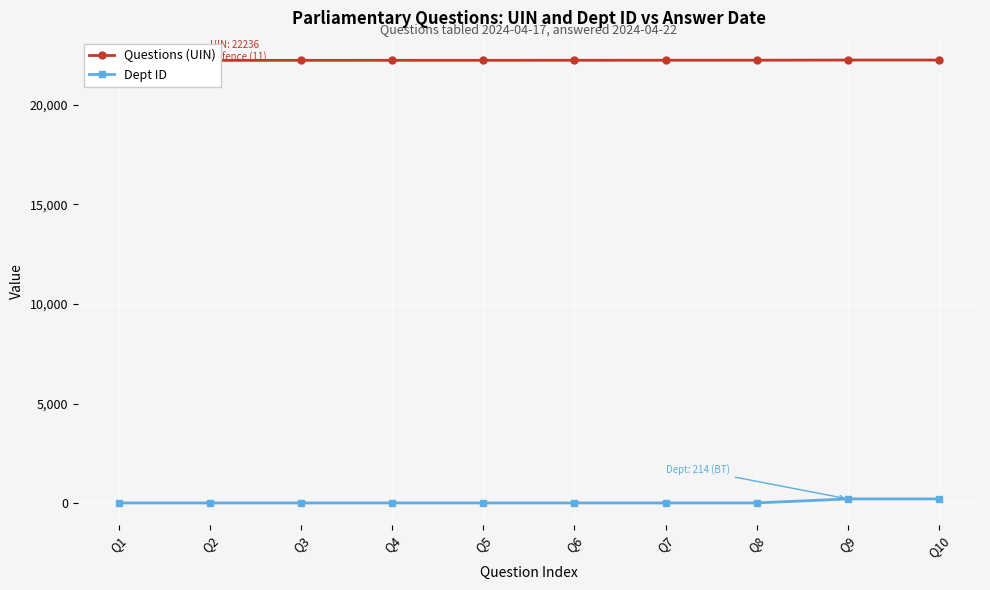

Which series has the largest total across all categories?

Questions (UIN)